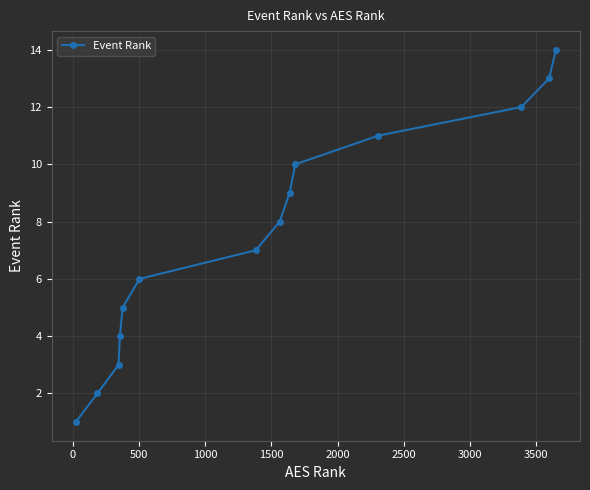

What is the maximum value shown in the chart?

14